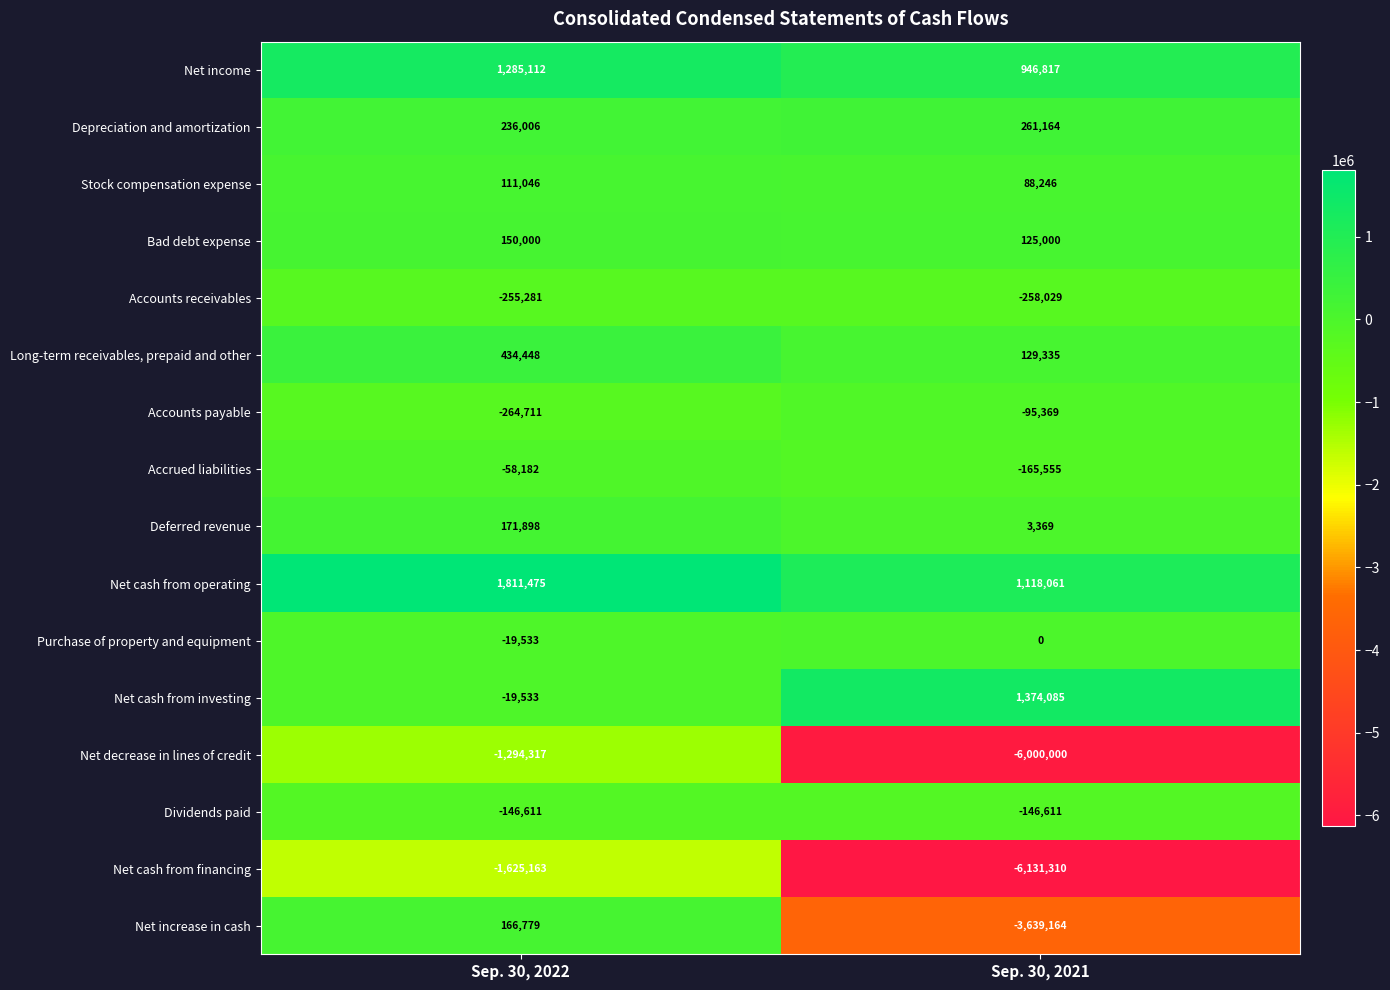

Rank the series by their maximum value, from lowest to highest.

Net cash from financing, Net decrease in lines of credit, Accounts receivables, Dividends paid, Accounts payable, Accrued liabilities, Purchase of property and equipment, Stock compensation expense, Bad debt expense, Net increase in cash, Deferred revenue, Depreciation and amortization, Long-term receivables, prepaid and other, Net income, Net cash from investing, Net cash from operating